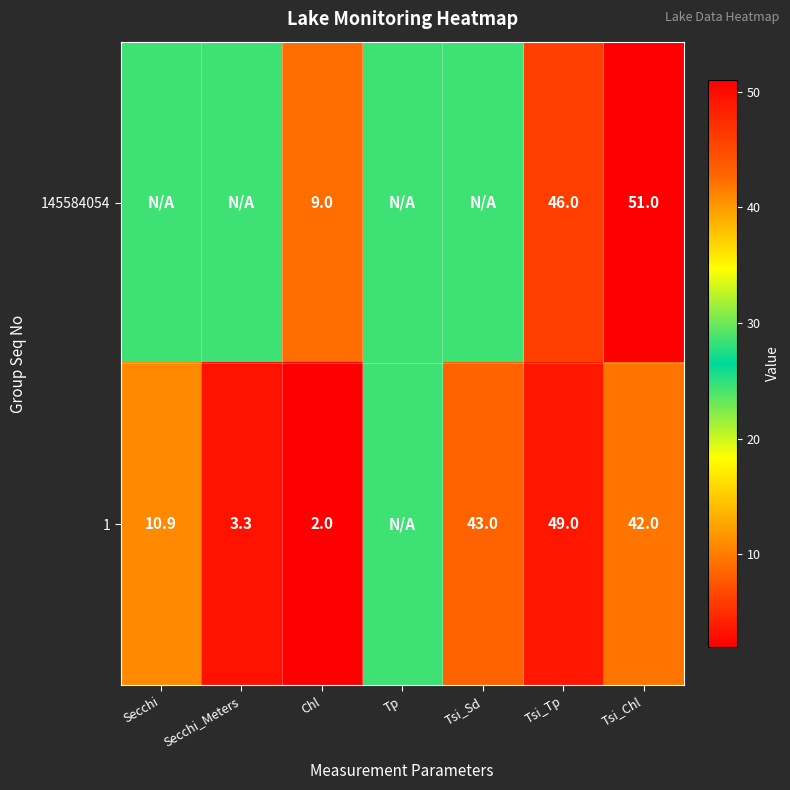

How many values in the 145584054 series are below 28?

1